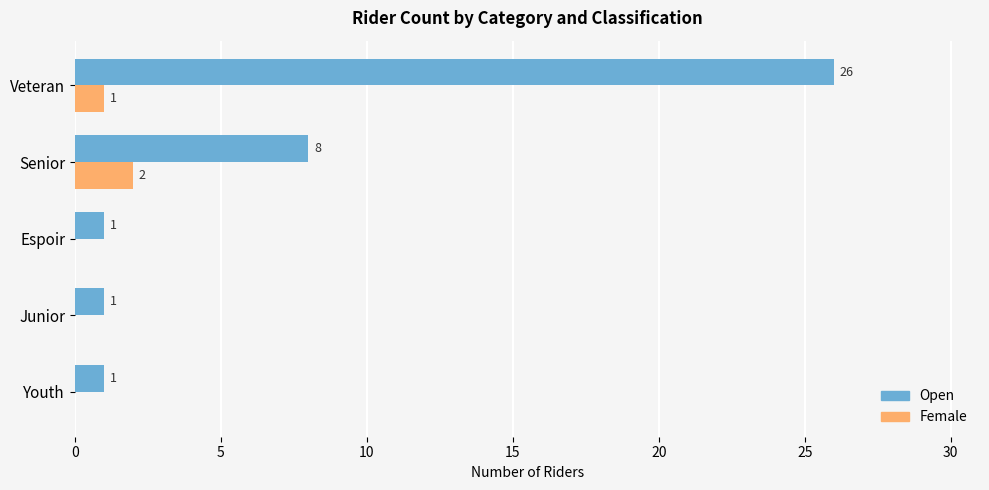

The Open series shows 0 at Espoir. True or false?

False